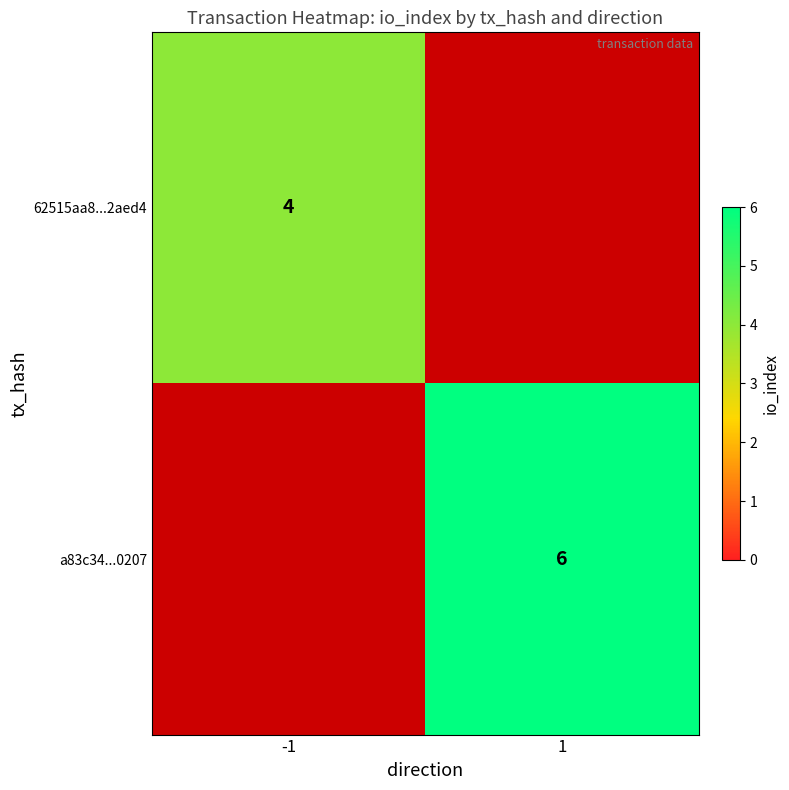

How many data points does each series have?

2